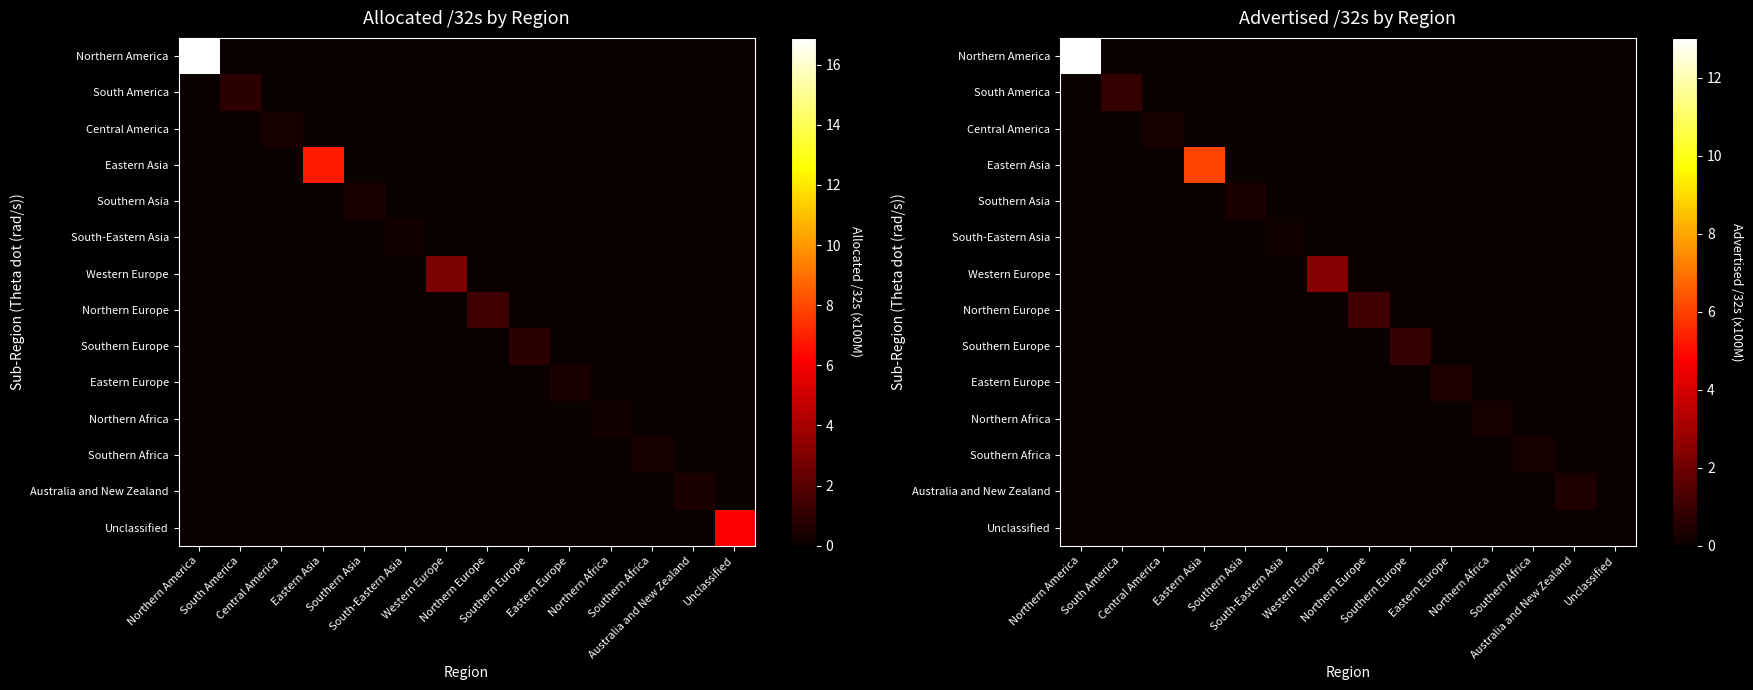

At how many categories does at least one series exceed 3?

2